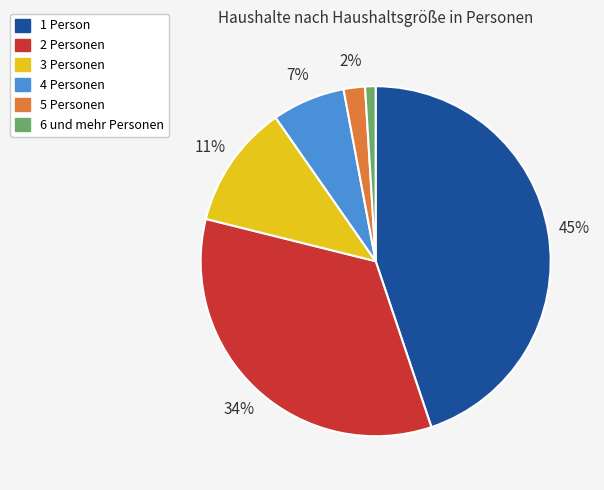

To the nearest percent, what portion does 2 Personen represent?

34%